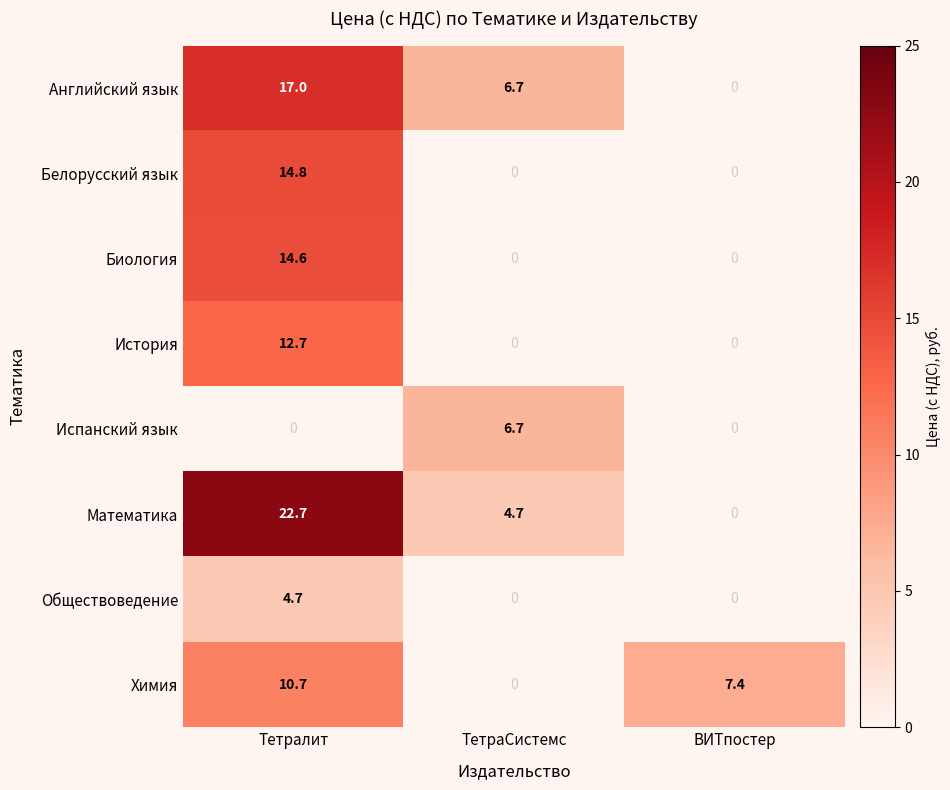

What is the sum of the Обществоведение values at Тетралит and ТетраСистемс?

4.7